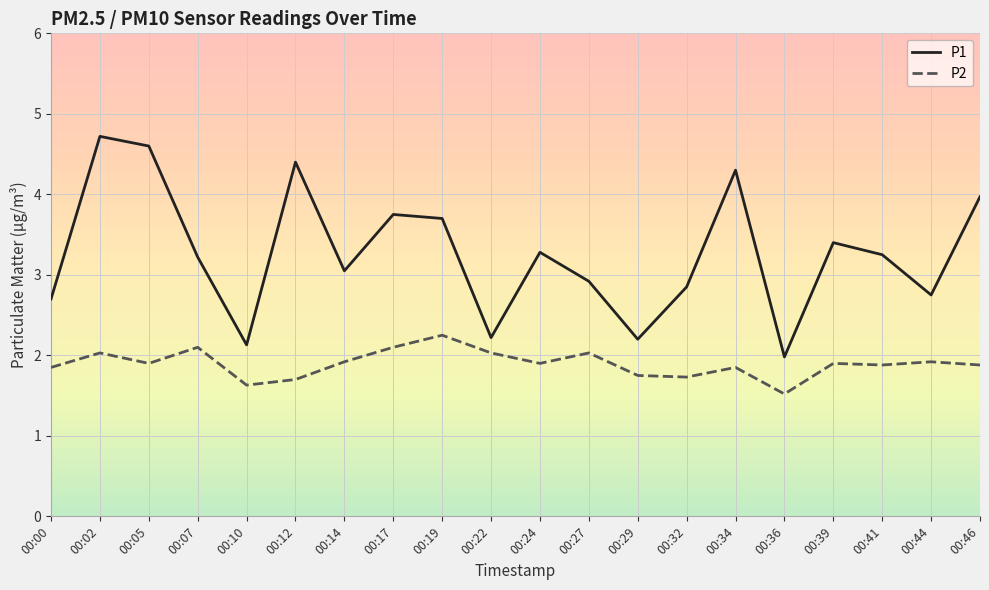

Which series has the largest total across all categories?

P1